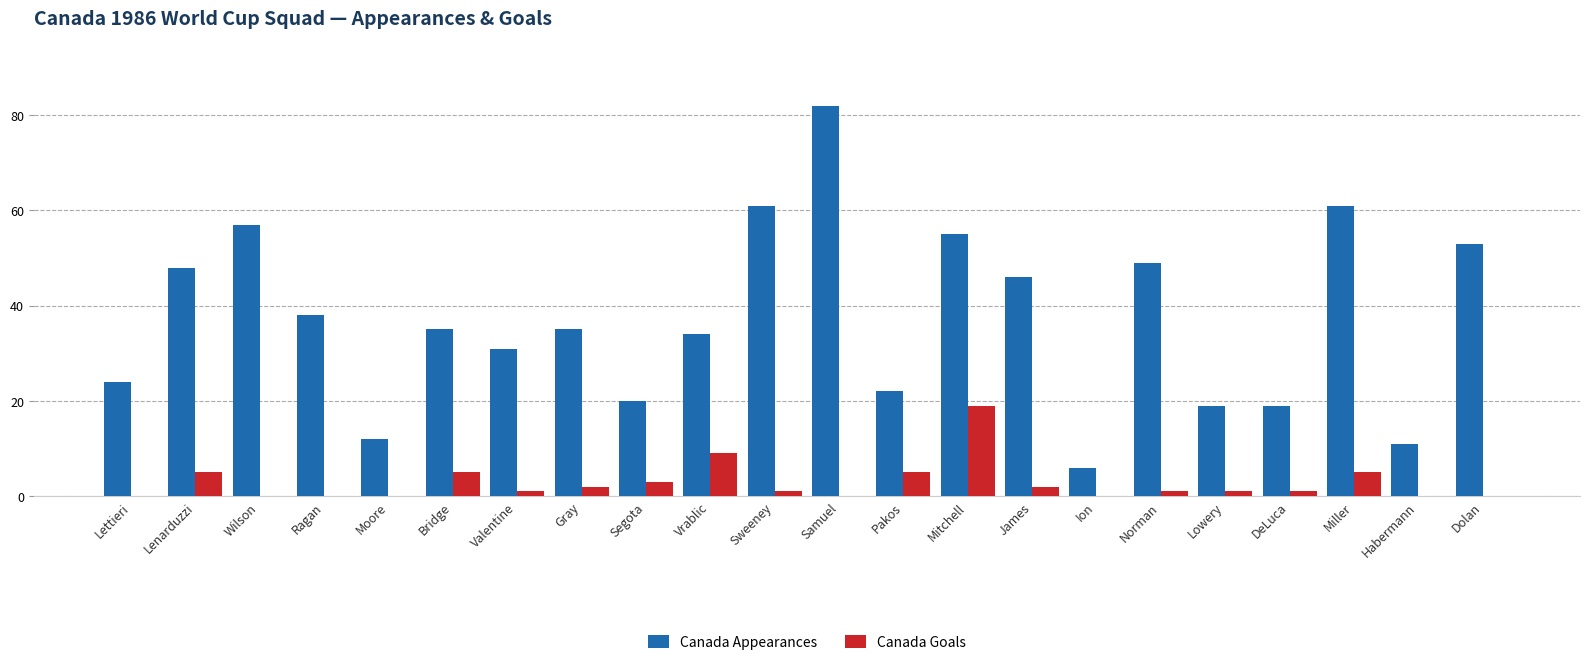

Is the value of Canada Appearances at Wilson greater than the value of Canada Goals at Wilson?

Yes